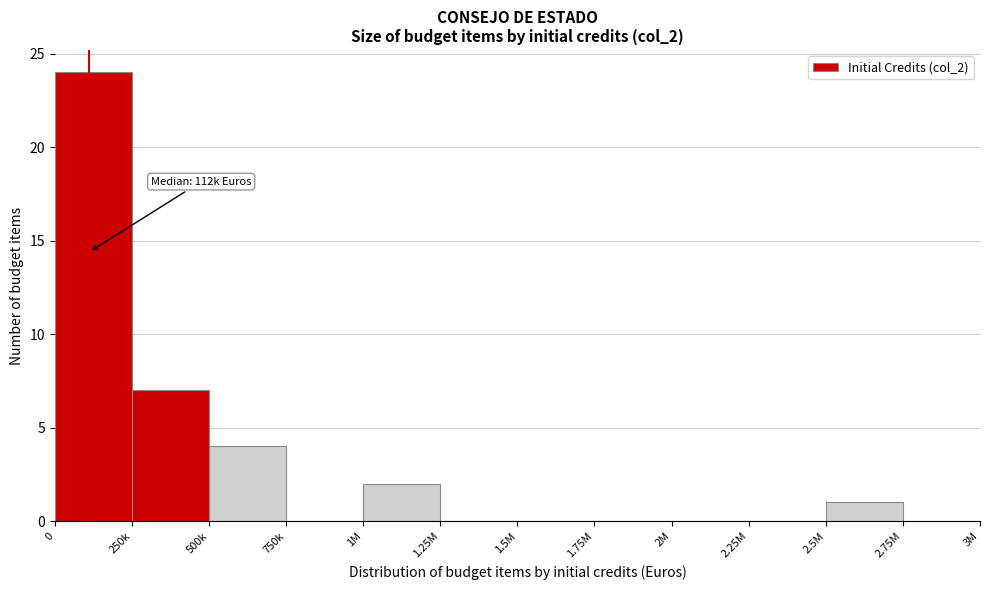

Reading right to left, transcribe all the data shown in this chart.

2.75M=0	2.5M=1	2.25M=0	2M=0	1.75M=0	1.5M=0	1.25M=0	1M=2	750k=0	500k=4	250k=7	0=24